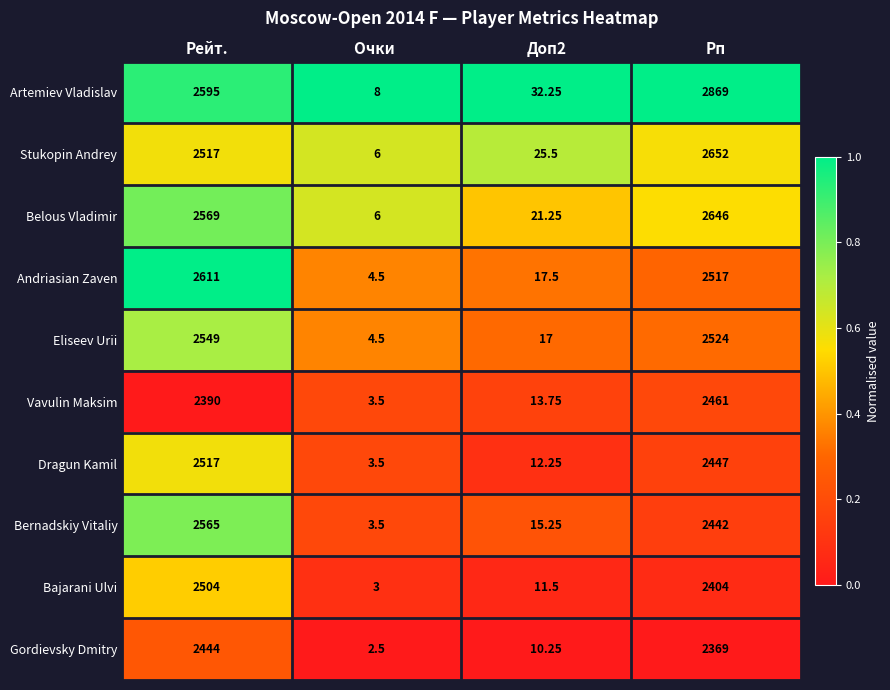

Which label corresponds to the largest value in the chart?

Рп